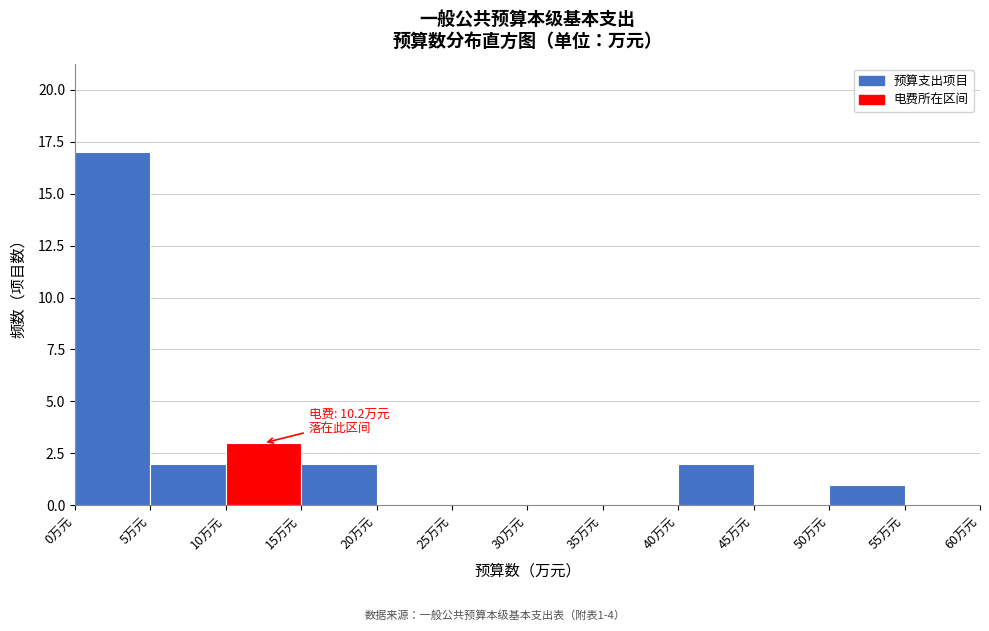

Which range on the x-axis has the tallest bar?

0 to 5